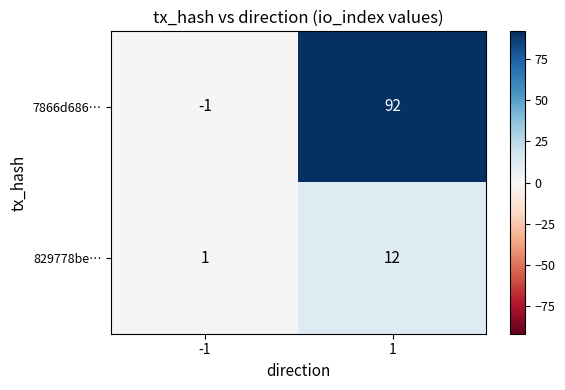

The value of 7866d686… at 1 is 92. True or false?

True